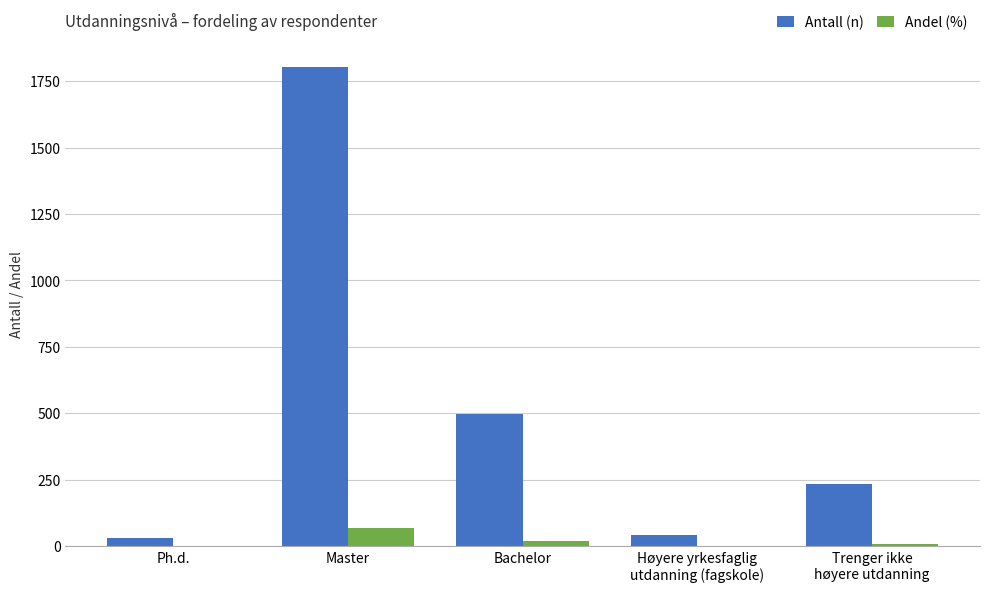

What is the sum of all Antall (n) values?

2610.0